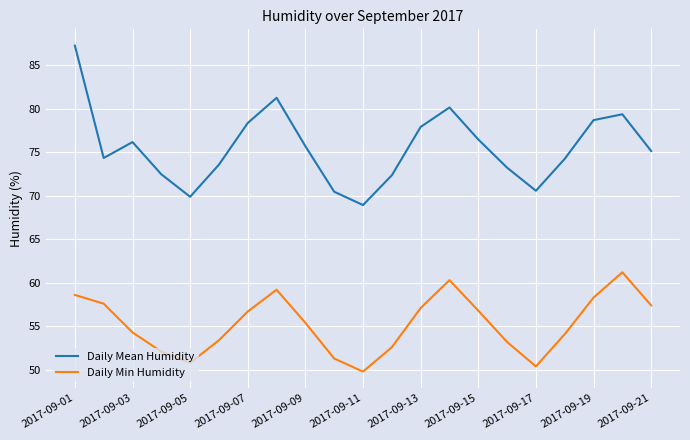

Is this an area chart (filled region under the line)?

No